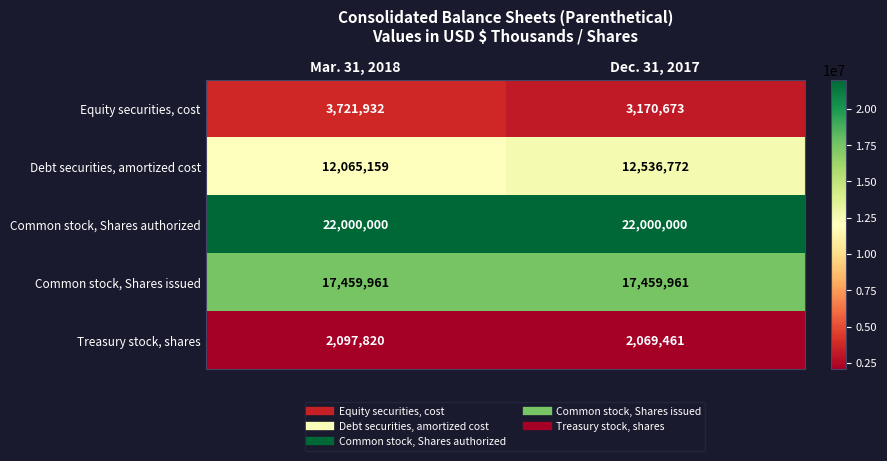

At which category does the chart reach its minimum across all series?

Dec. 31, 2017